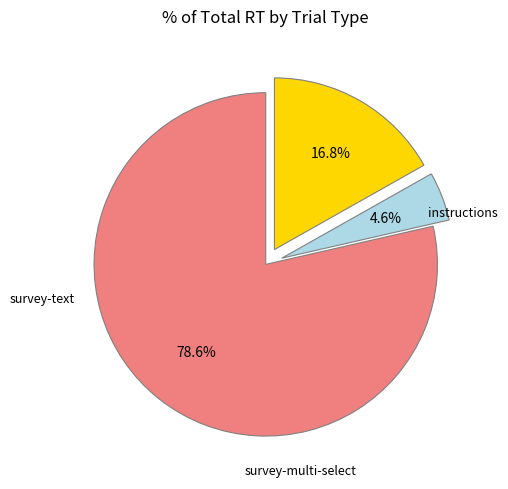

What is the majority slice?

instructions